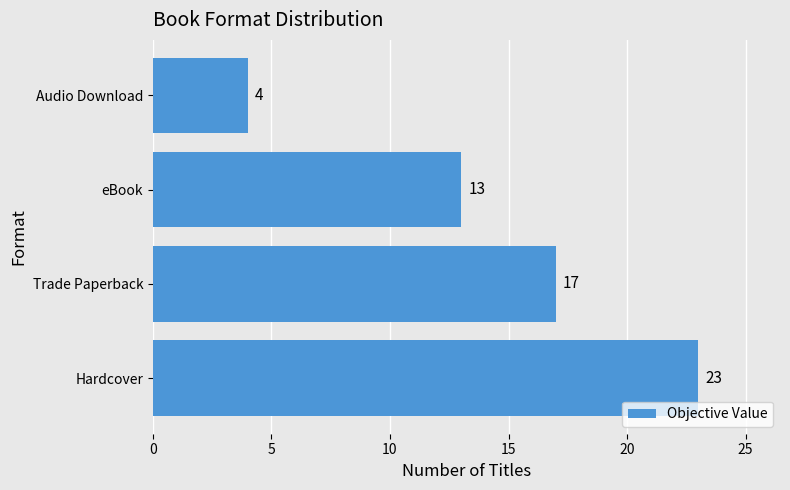

What is the average value?

14